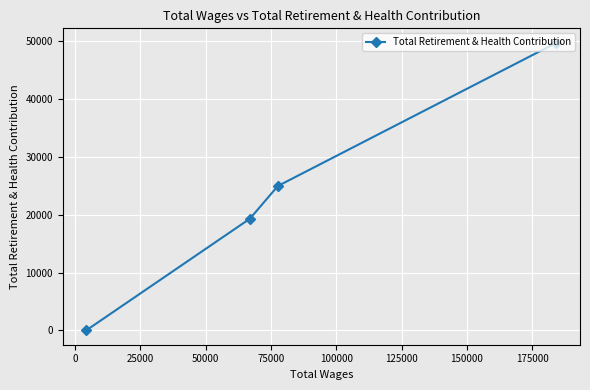

Reading left to right, extract all data points from this chart.

0	19325	24979	49775